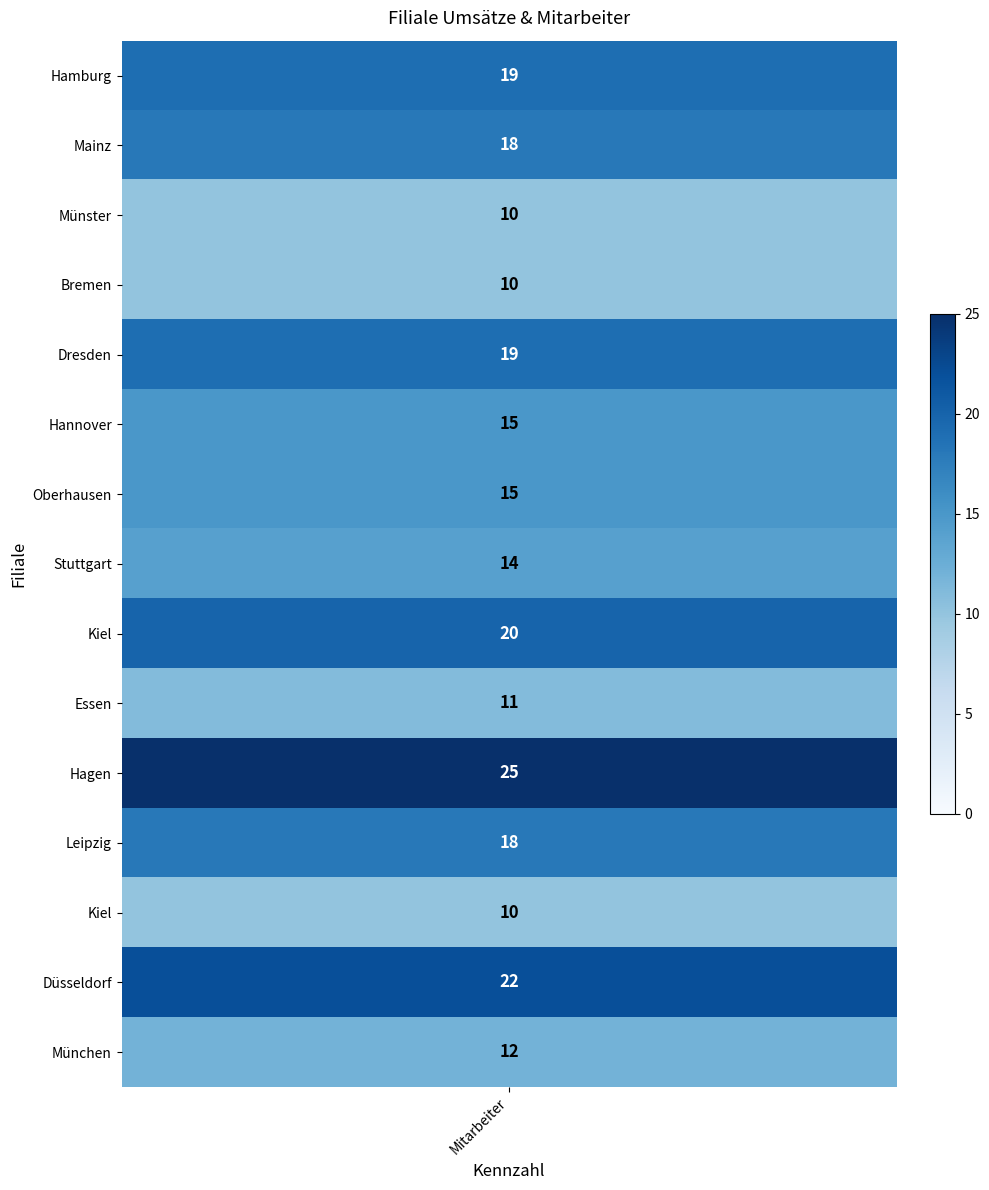

Is it true that the value at 1 is 18?

True